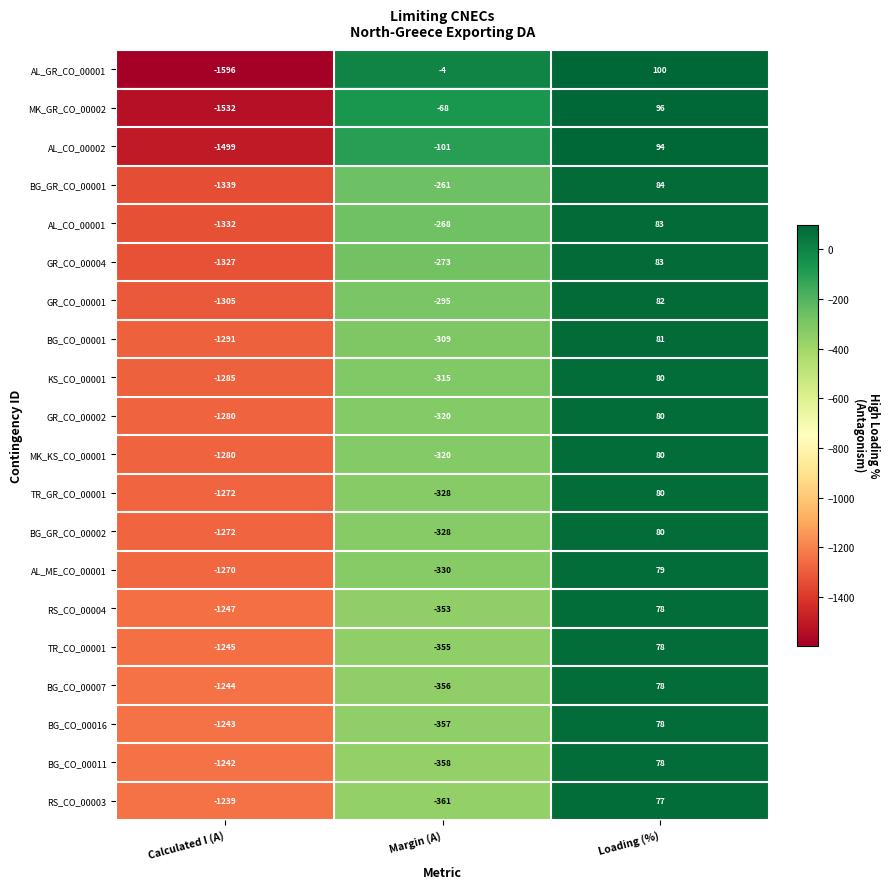

What is the greatest value displayed?

100